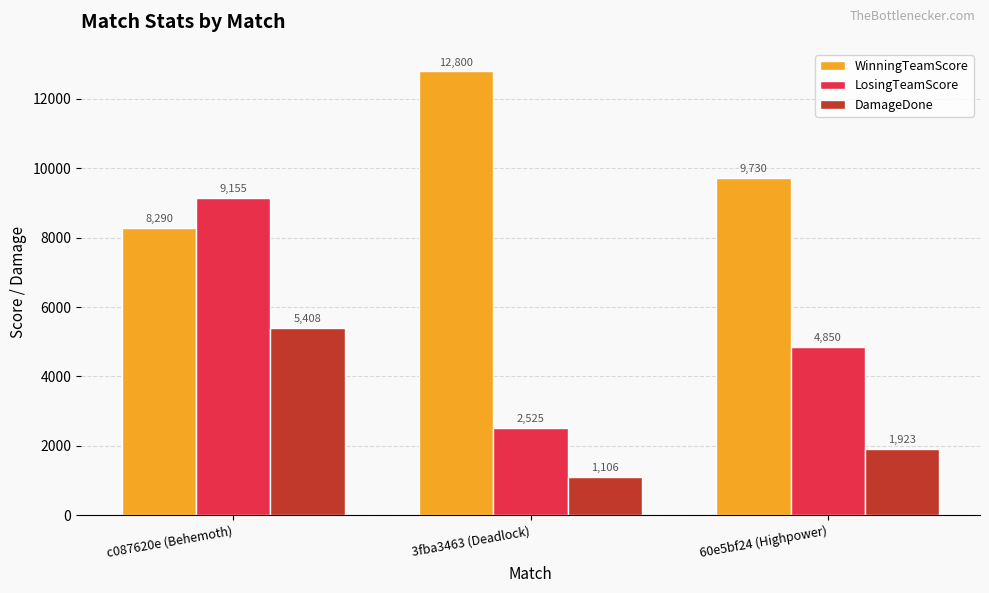

The DamageDone series shows 3407 at c087620e (Behemoth). True or false?

False